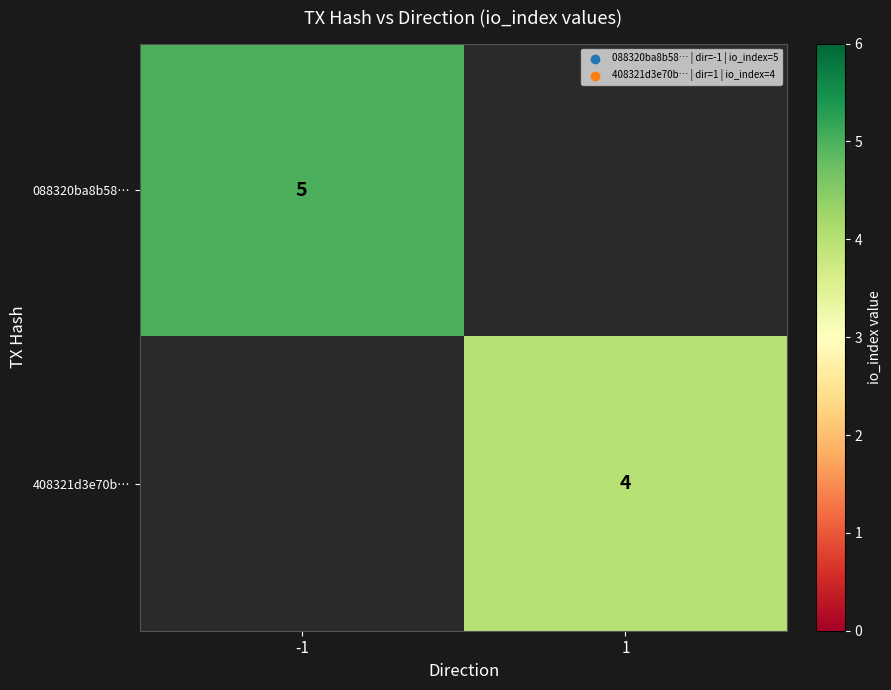

Is the value of 408321d3e70b… at 1 greater than the value of 088320ba8b58… at -1?

No